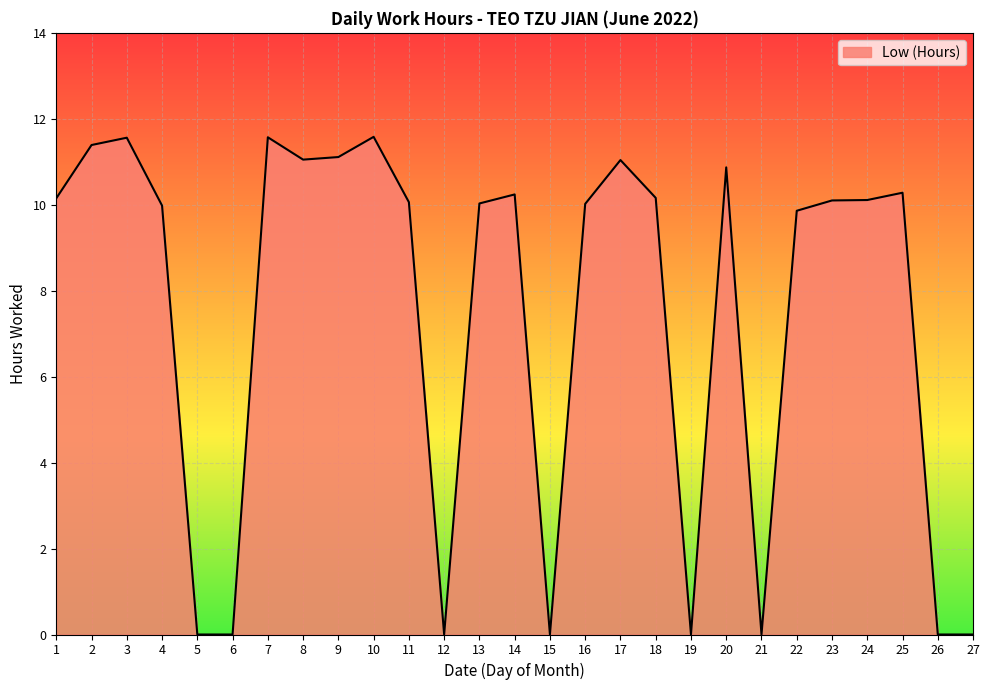

Approximately how many times larger is the value at 16 compared to 3?

0.9